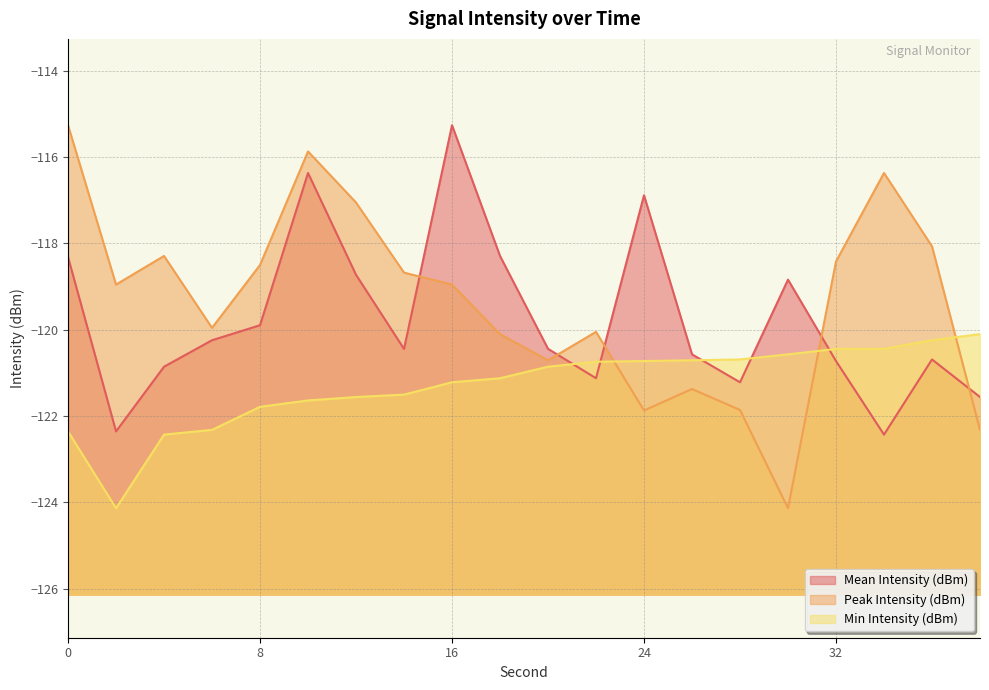

What is the difference between the highest and lowest values at 2?

5.2